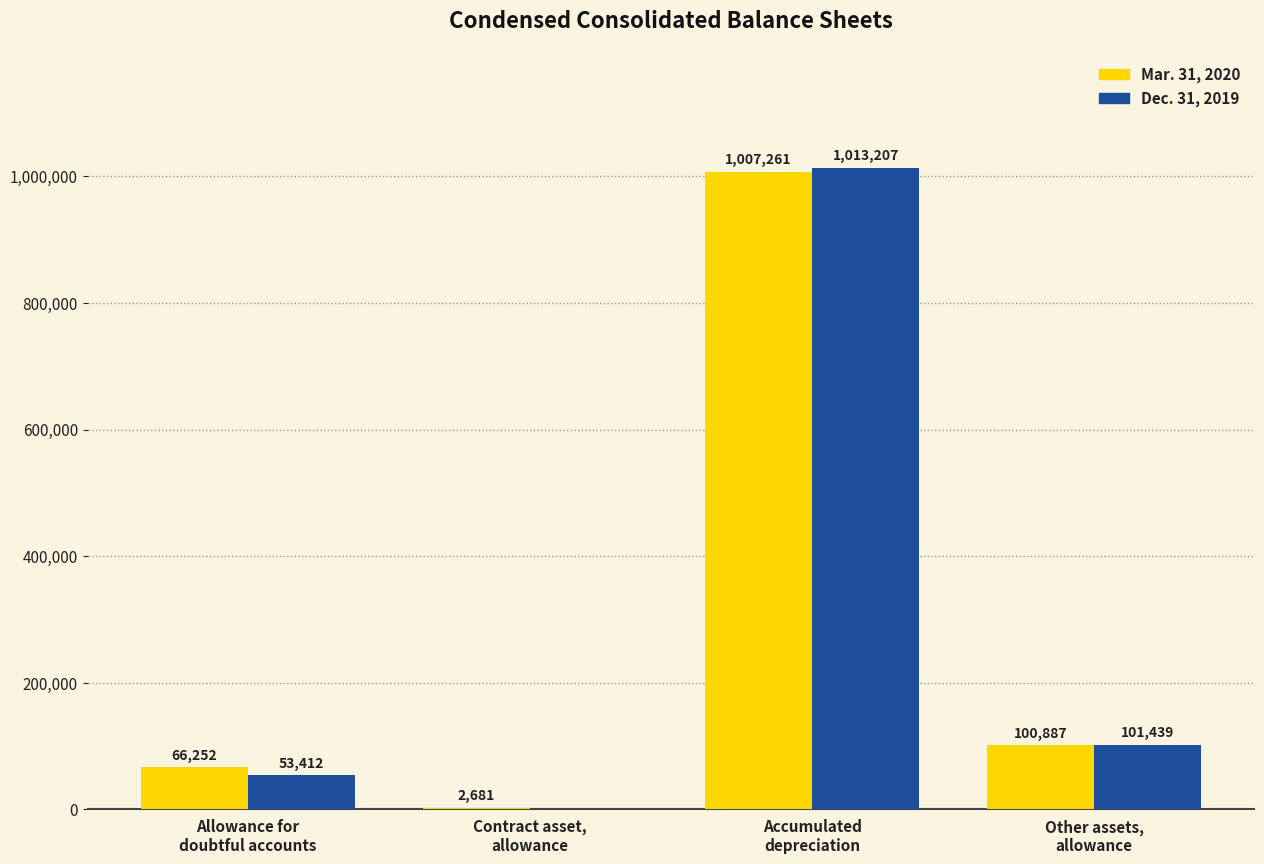

Which series has the largest total across all categories?

Mar. 31, 2020